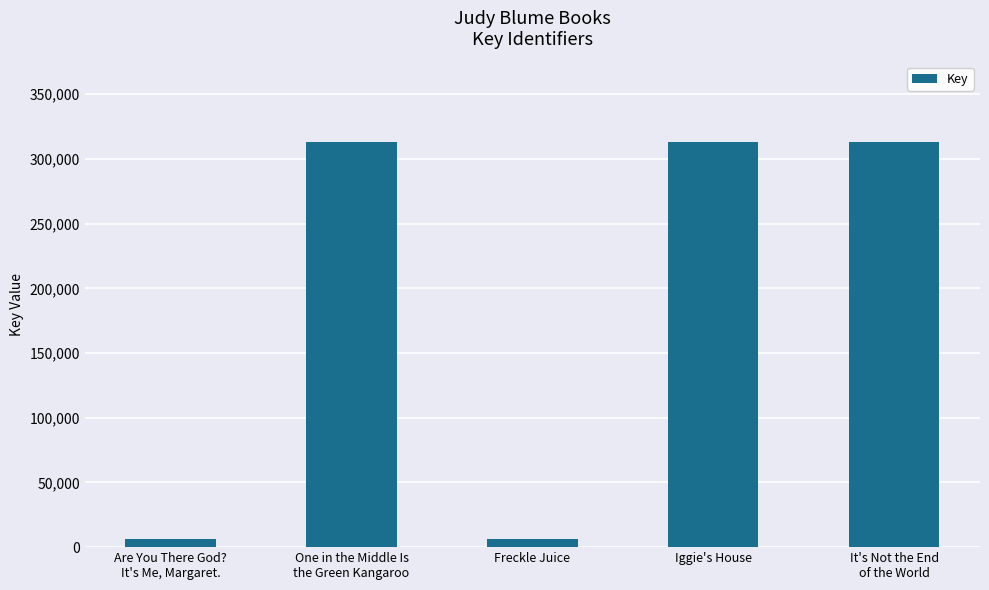

What is the difference between the maximum and minimum values?

306587